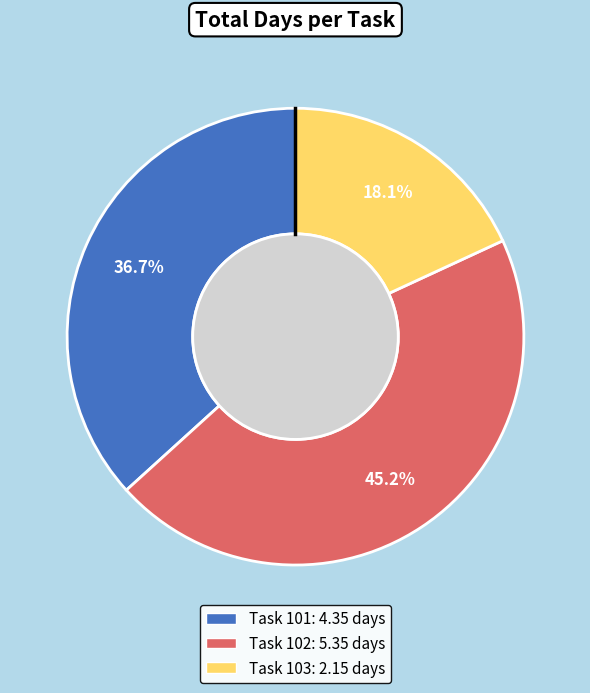

To the nearest percent, what percentage of the pie is Task 101?

37%